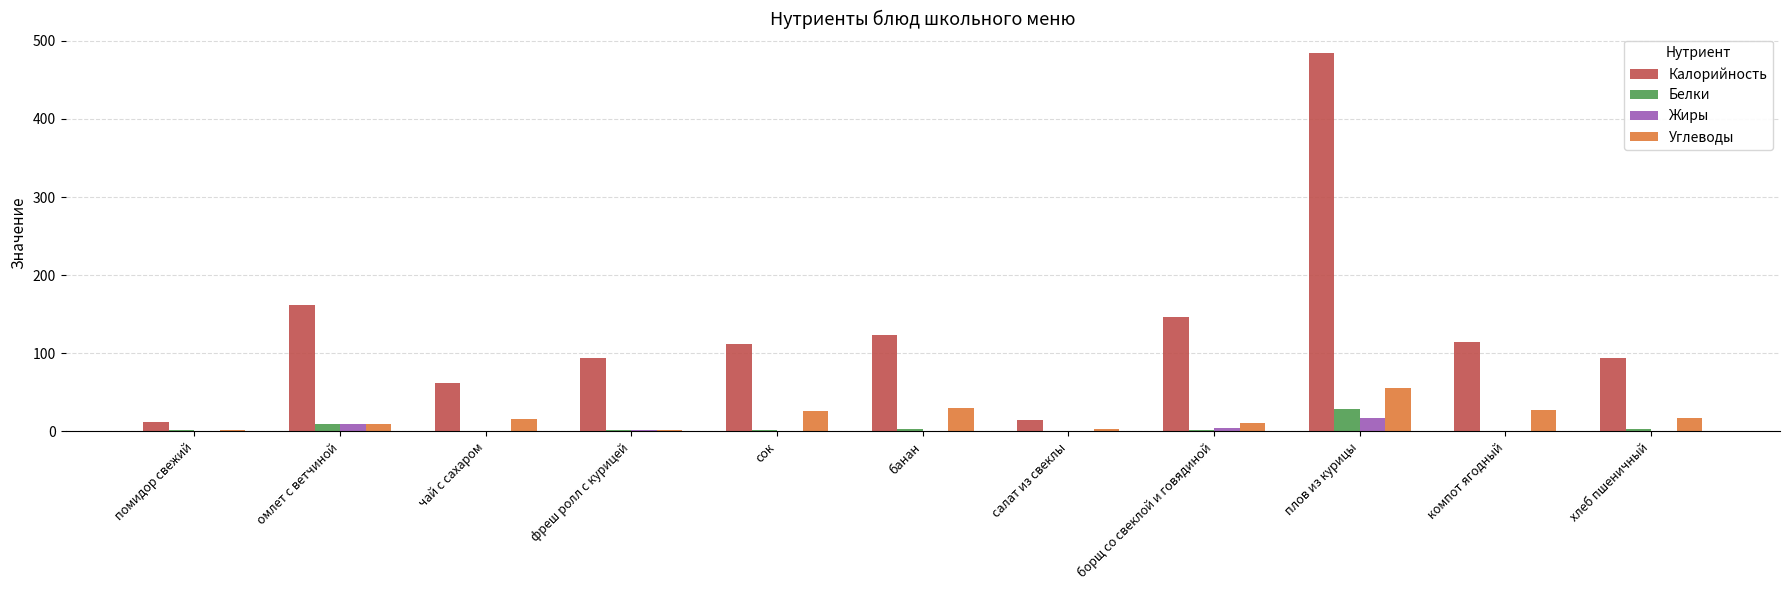

Are the bars horizontal?

No